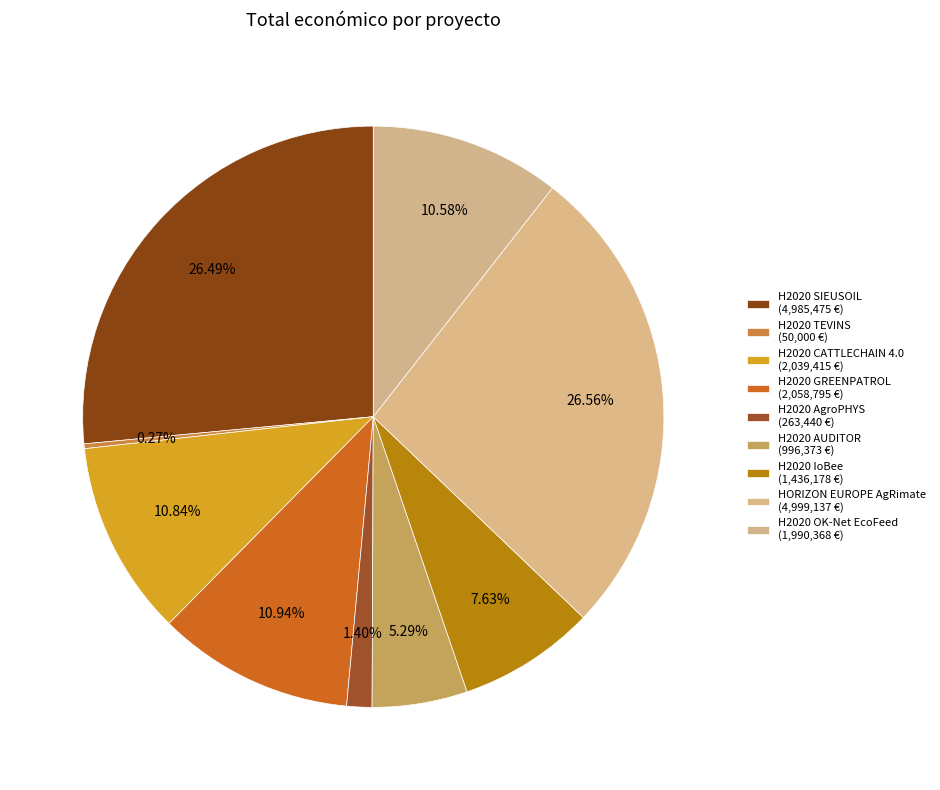

Rank the categories by value from lowest to highest.

H2020 TEVINS, H2020 AgroPHYS, H2020 AUDITOR, H2020 IoBee, H2020 OK-Net EcoFeed, H2020 CATTLECHAIN 4.0, H2020 GREENPATROL, H2020 SIEUSOIL, HORIZON EUROPE AgRimate